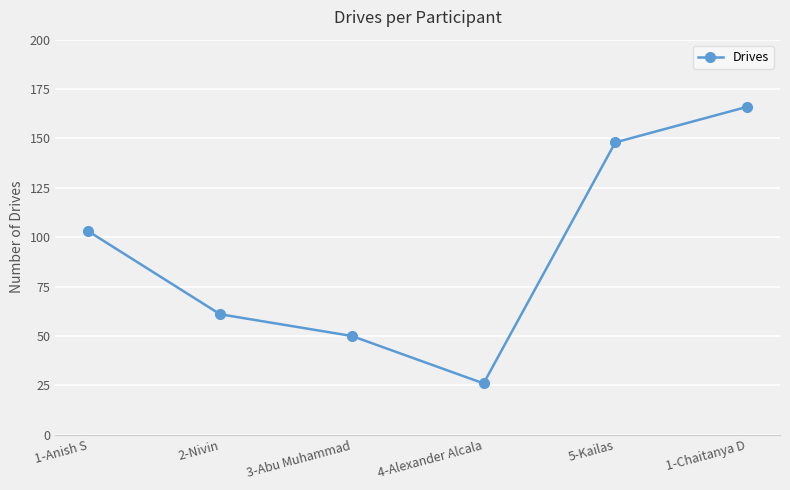

List the labels in order of value, largest first.

1-Chaitanya D, 5-Kailas, 1-Anish S, 2-Nivin, 3-Abu Muhammad, 4-Alexander Alcala